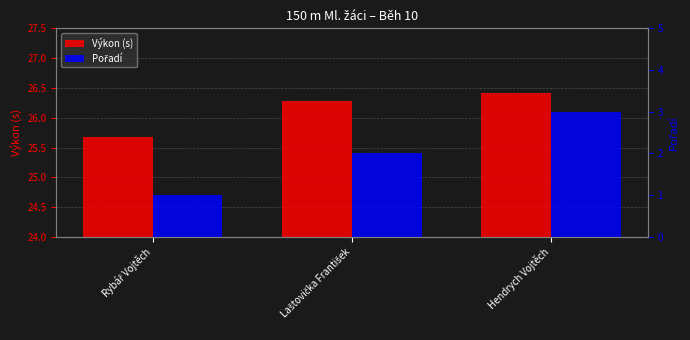

Is the value of Pořadí at Laštovička František greater than the value of Výkon (s) at Rybář Vojtěch?

No